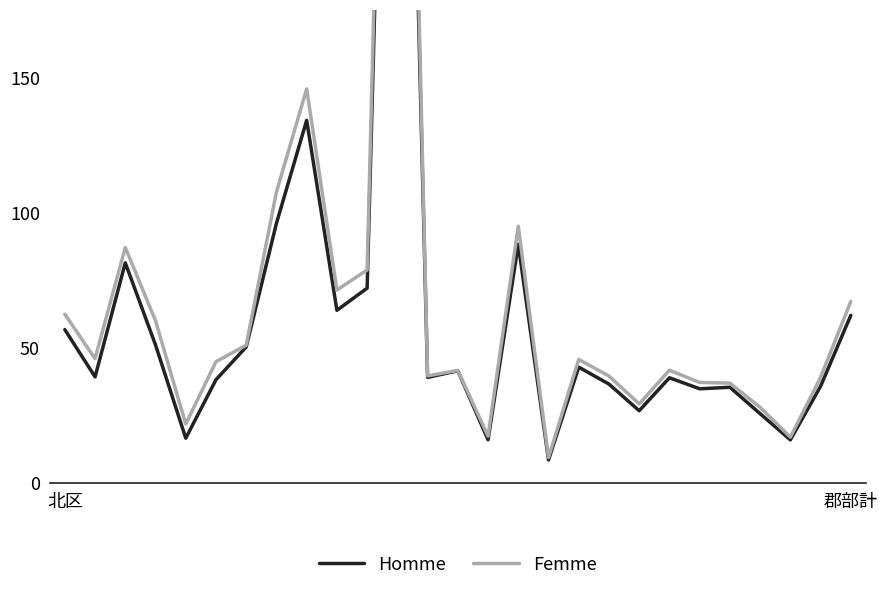

What position from the left is 北区?

1